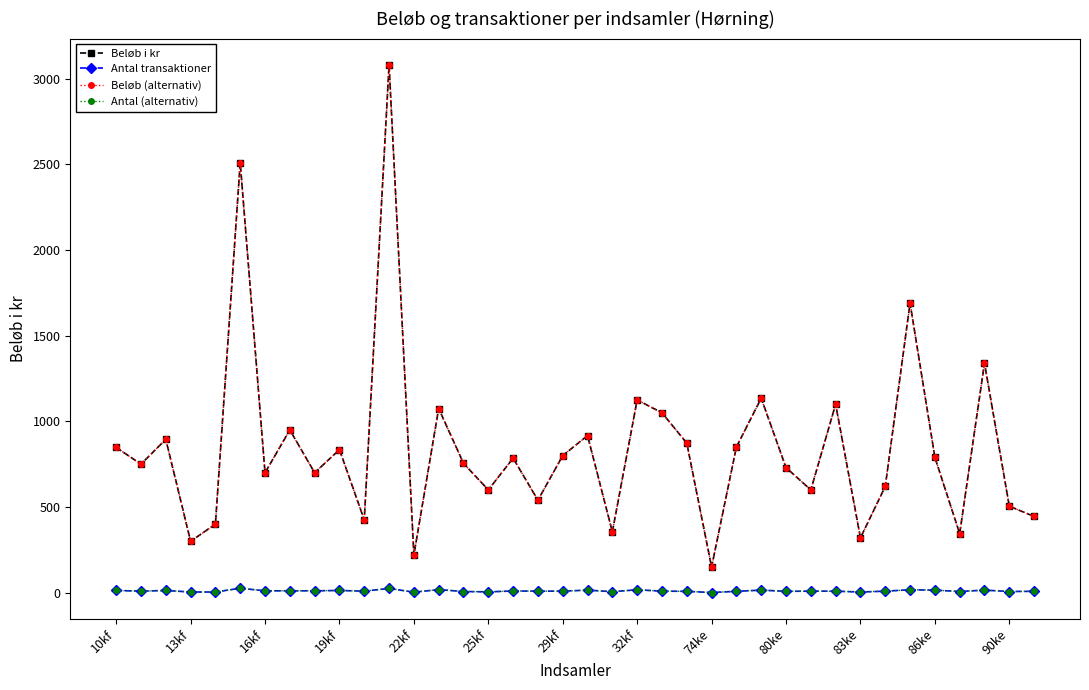

At which label is Antal (alternativ) closest to 13?

10kf